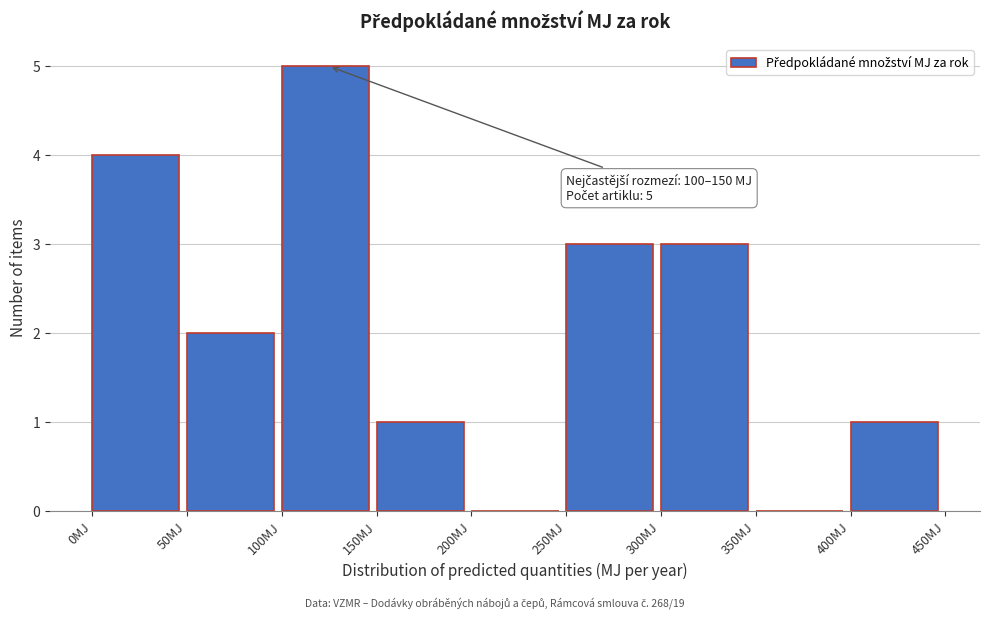

Over which range of the x-axis is the bar tallest?

100 to 150